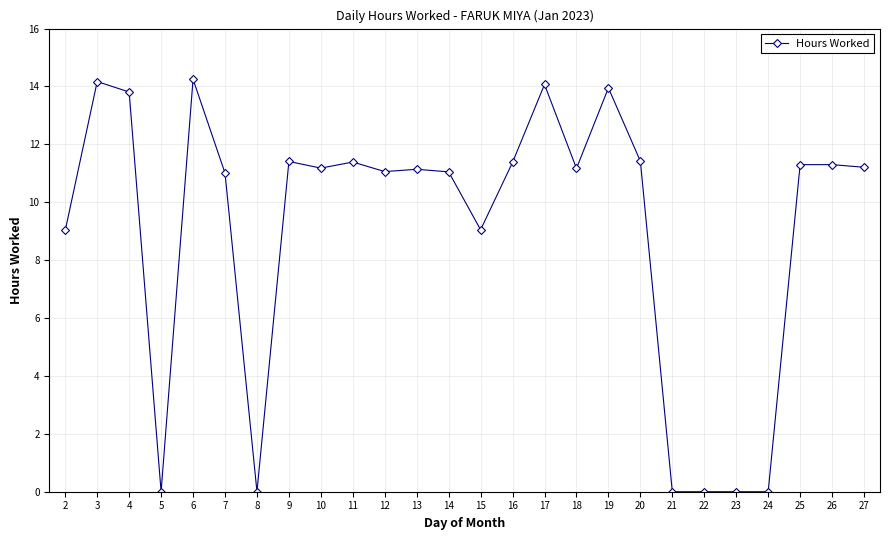

True or false: the data shows 15.4 at 16.

False